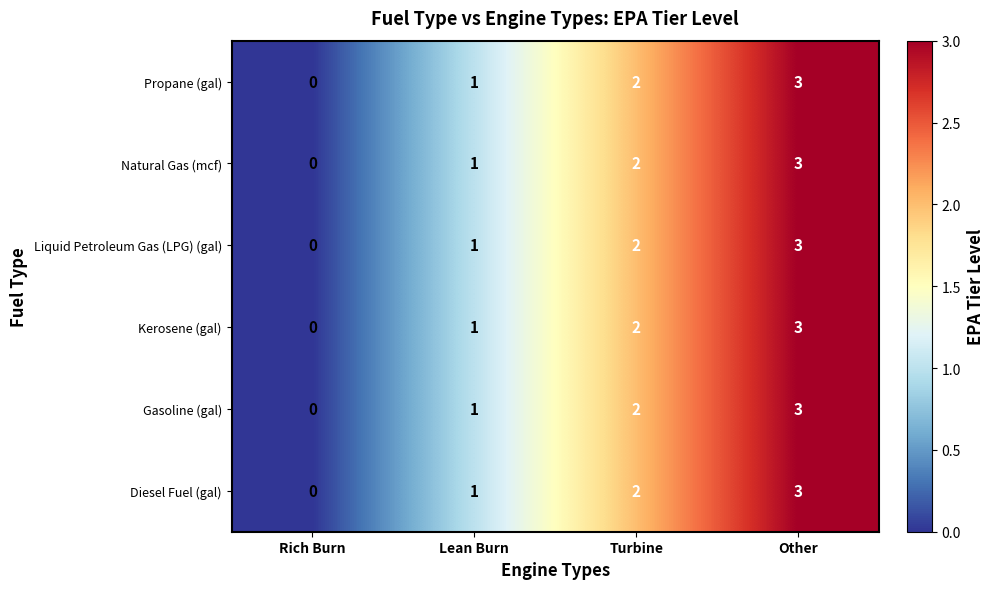

The Liquid Petroleum Gas (LPG) (gal) series shows 1 at Lean Burn. True or false?

True